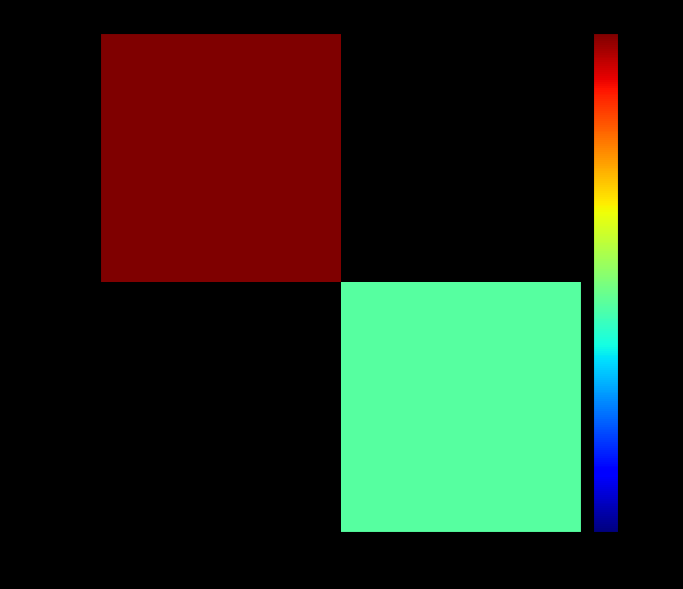

At -1, list the series in order from largest to smallest.

38b503f1…, aaaa275d…